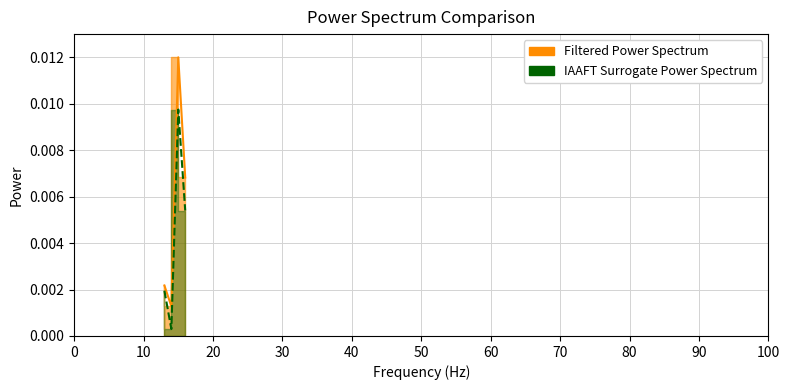

How many data points does each series have?

4